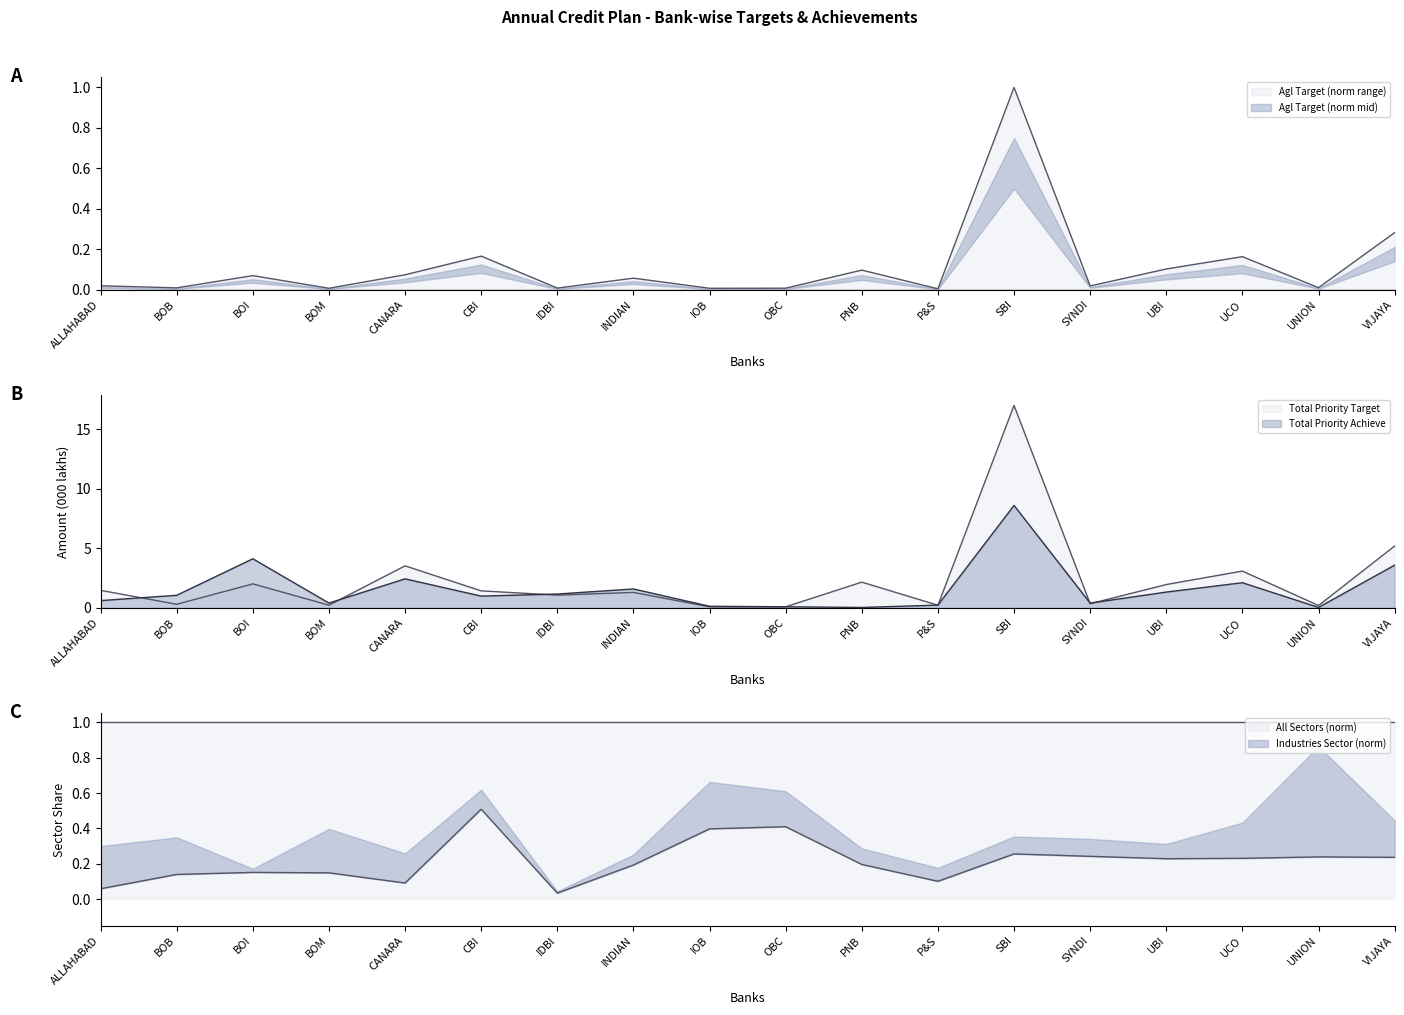

Reading left to right, what are all the values shown in this chart?

Total Priority Target: 1.5	0.3	2.0	0.2	3.5	1.4	1.1	1.3	0.1	0.1	2.2	0.2	17.0	0.3	2.0	3.1	0.2	5.2
Total Priority Achieve: 0.6	1.1	4.1	0.4	2.4	1.0	1.2	1.6	0.1	0.1	0.0	0.2	8.6	0.4	1.3	2.1	0.0	3.6
Agl Target: 0.0	0.0	0.1	0.0	0.1	0.2	0.0	0.1	0.0	0.0	0.1	0.0	1.0	0.0	0.1	0.2	0.0	0.3